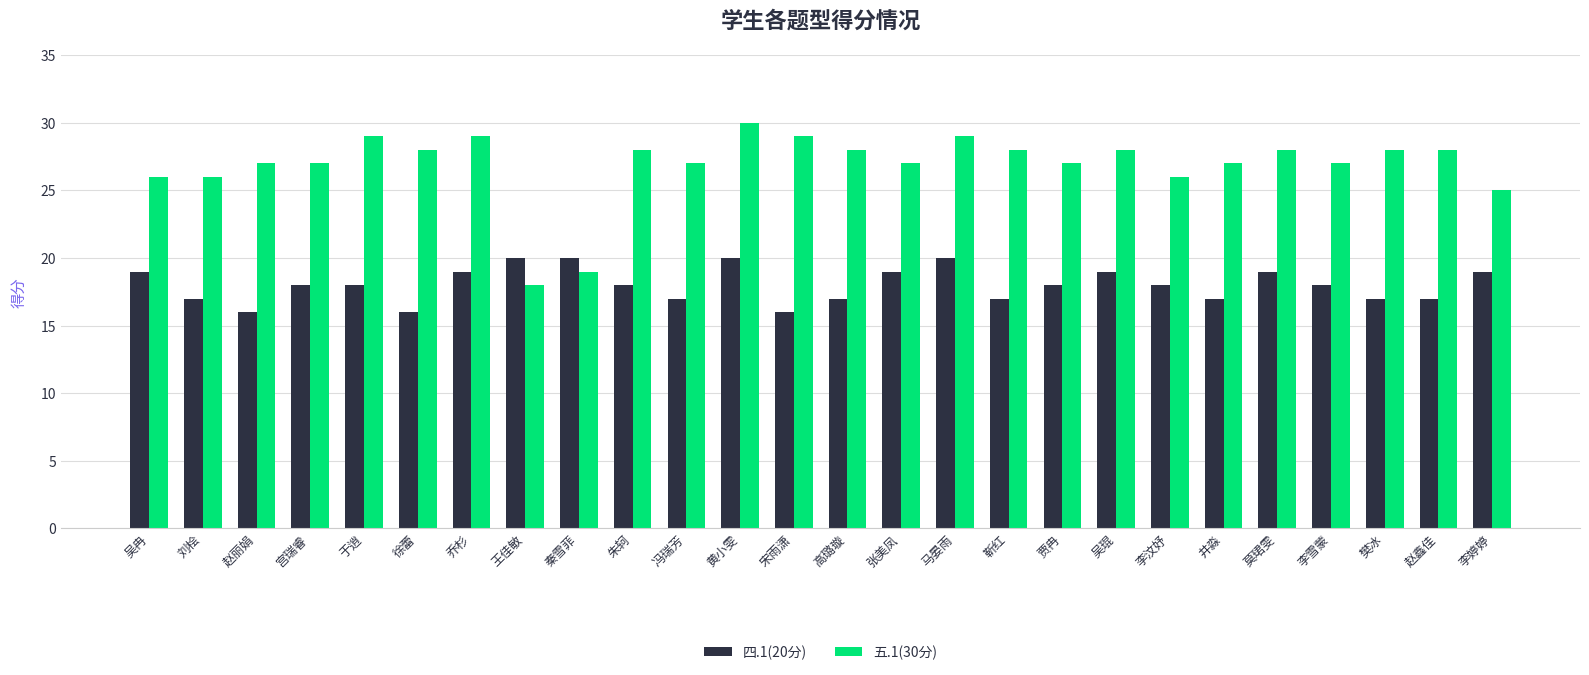

Are the bars grouped side by side (vs. stacked)?

Yes